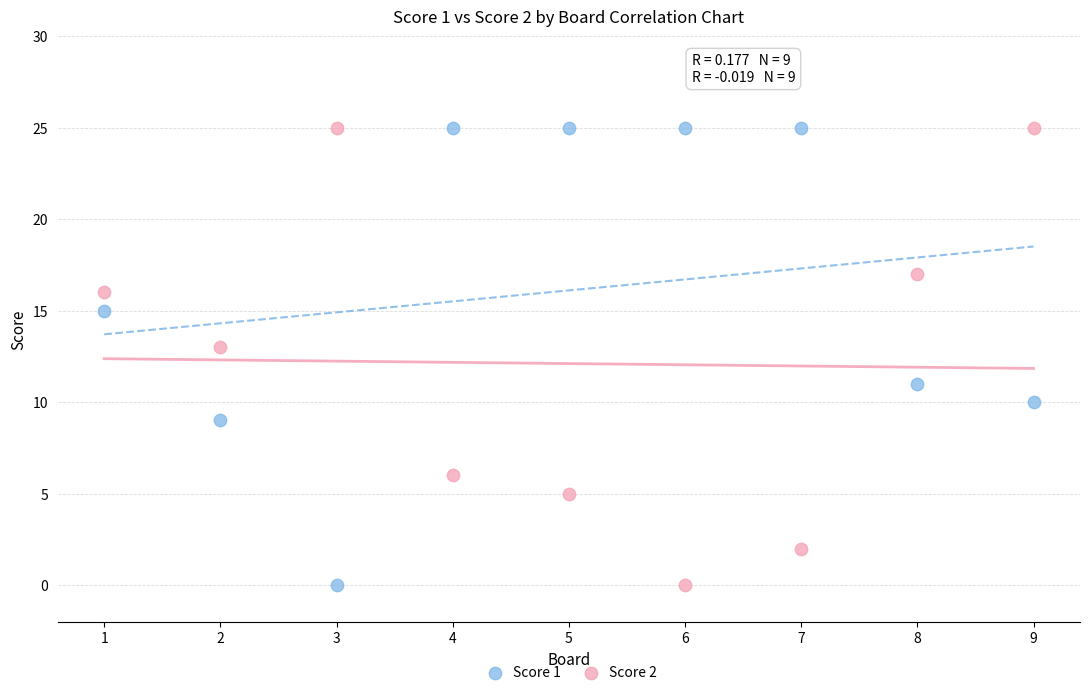

What is the X range (max minus min) for the scatter plot?

8